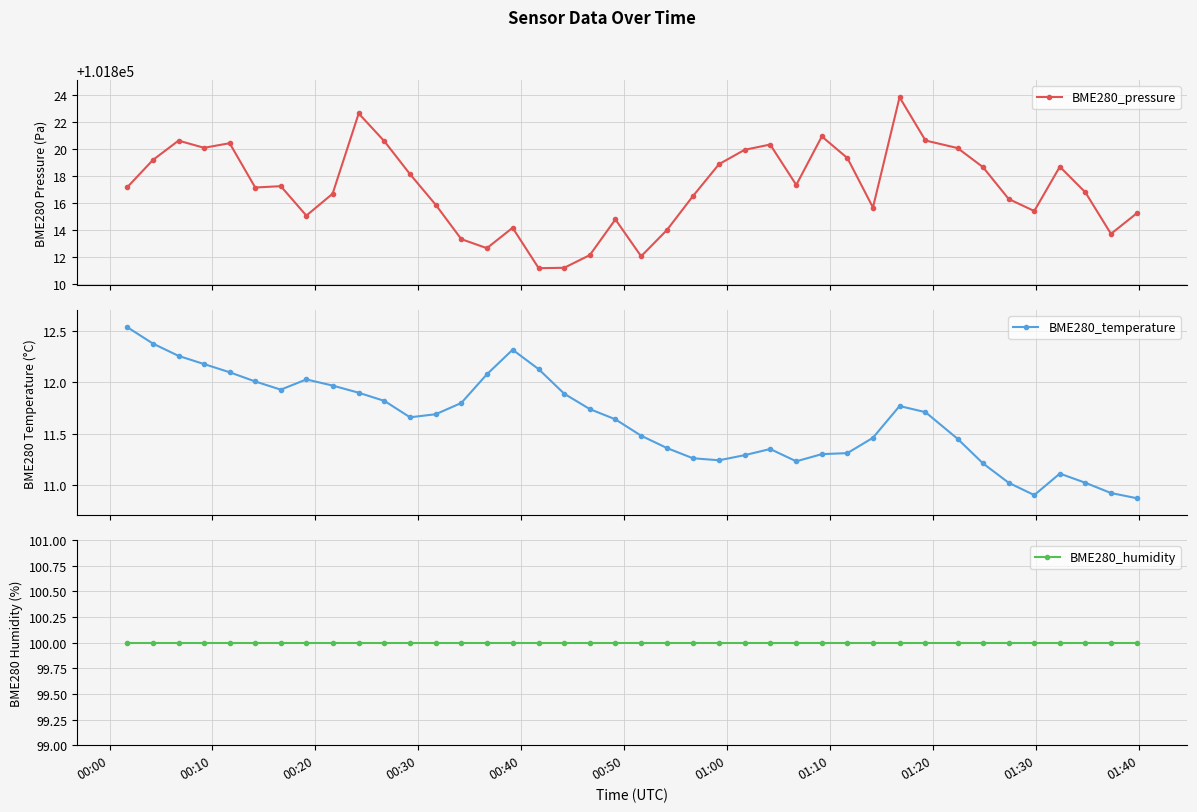

True or false: BME280_pressure has more than 0 interior local peaks.

True